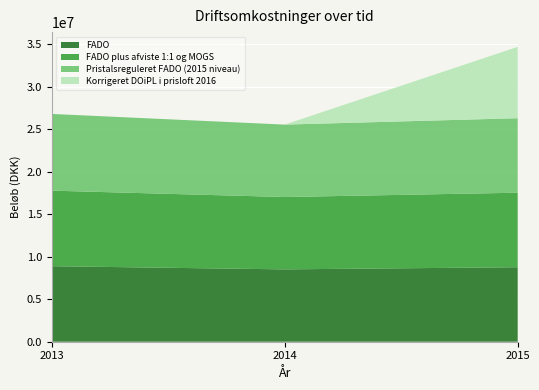

Reading right to left, extract all data points from this chart.

FADO: 2015=8769708.0	2014=8516662.0	2013=8890909.0
FADO plus afviste 1:1 og MOGS: 2015=8769708.0	2014=8516662.0	2013=8890909.0
Pristalsreguleret FADO (2015 niveau): 2015=8769708.0	2014=8523475.3	2013=9031492.1
Korrigeret DOiPL i prisloft 2016: 2015=8400048.8	2014=0.0	2013=0.0